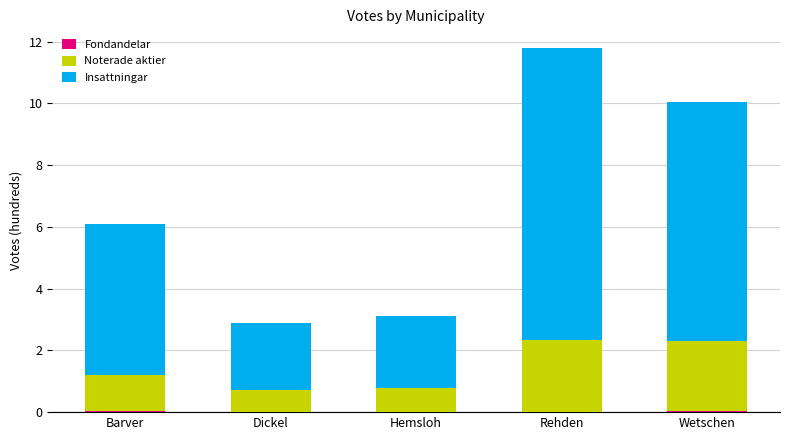

At which category is the sum across all series the highest?

Rehden